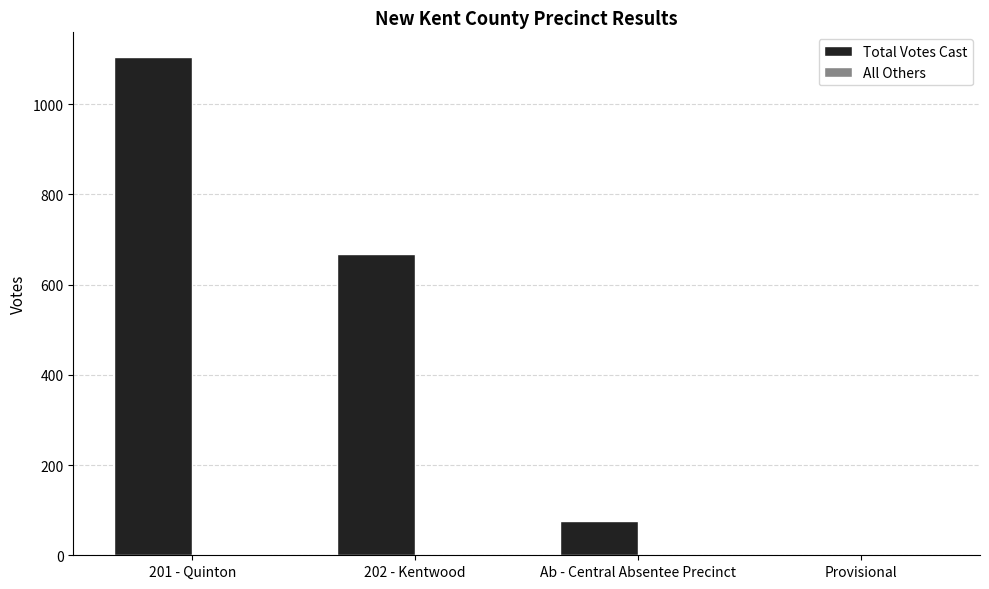

Which series has the largest total across all categories?

Total Votes Cast